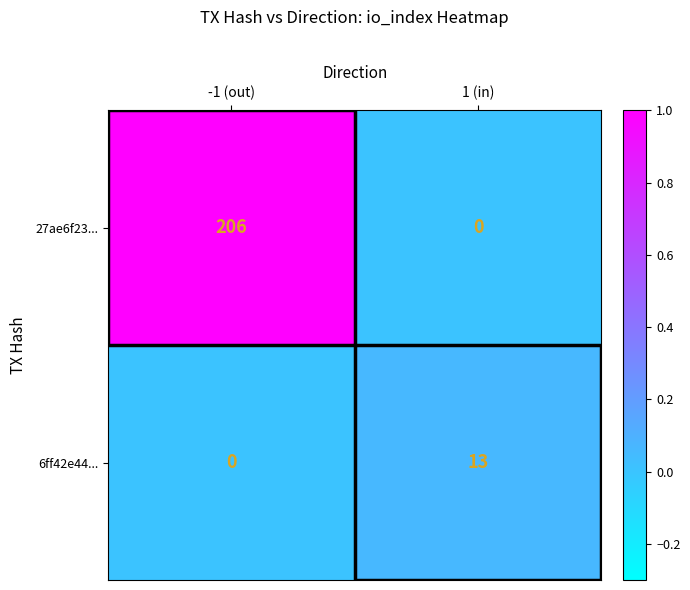

Which series has the widest spread of values?

27ae6f23...